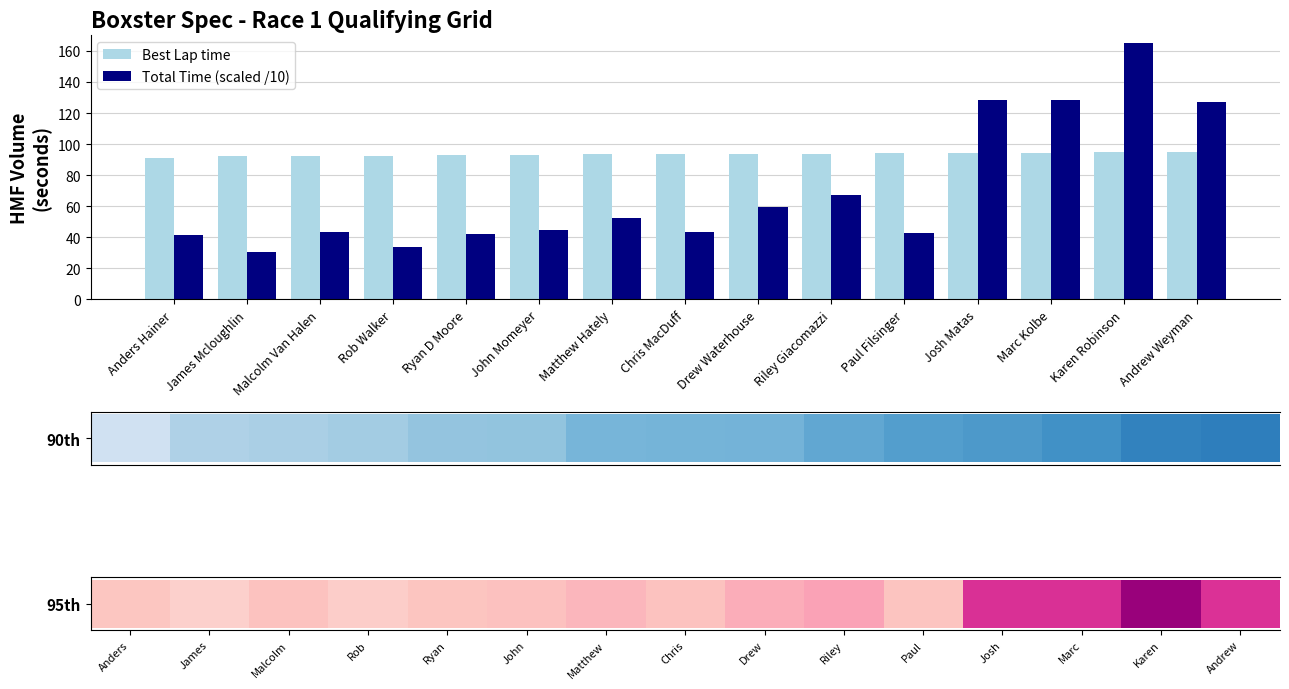

What is the difference between the highest and lowest values at James Mcloughlin?

62.0